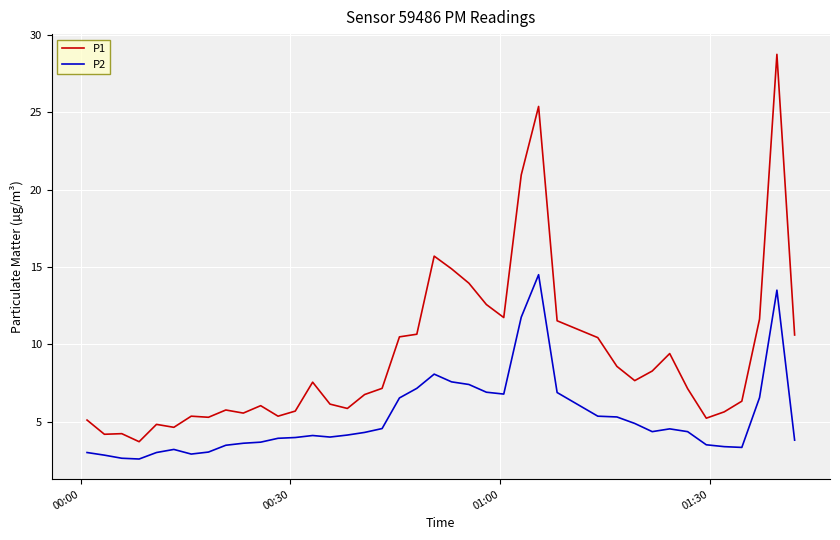

List the series in order of their peak value, lowest first.

P2, P1